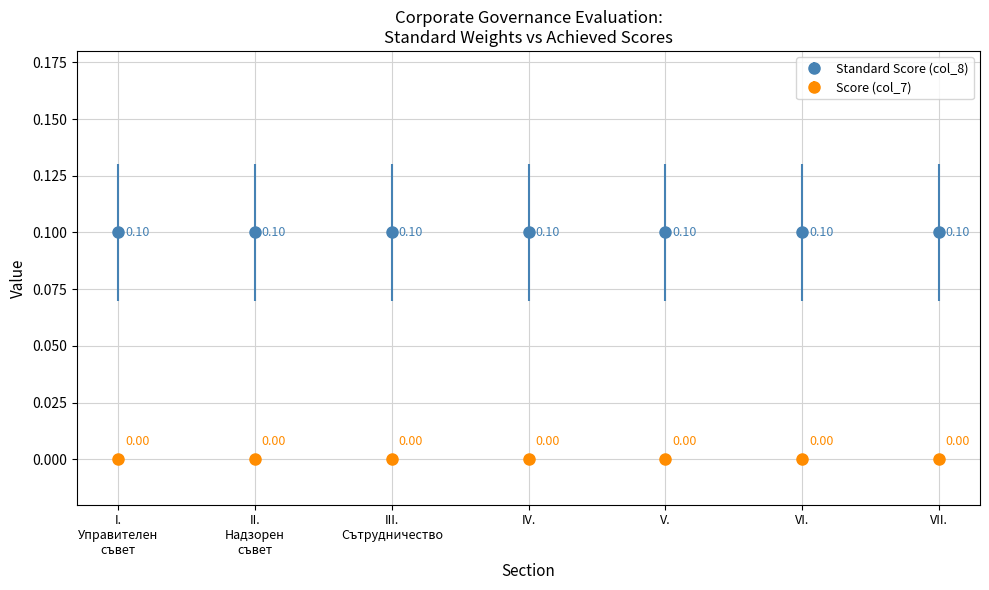

What is the difference between the highest and lowest values at VII.?

0.1